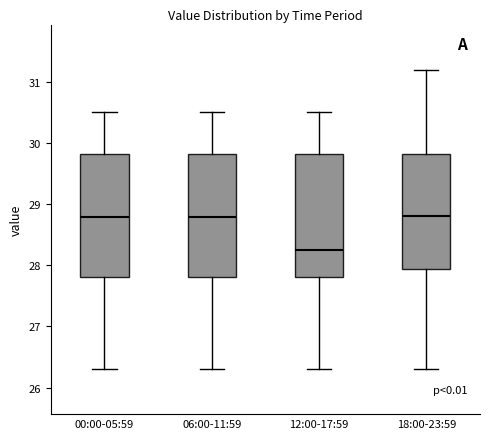

Reading left to right, transcribe this box plot: for each box, give where its median line is, the range the box spans, and where its two whiskers end, as read against the y-axis. The values are not printed on the chart, so give them approximately, as read against the axis.

00:00-05:59: median 28.8, box 27.8 to 29.8, whiskers 26.3 to 30.5
06:00-11:59: median 28.8, box 27.8 to 29.8, whiskers 26.3 to 30.5
12:00-17:59: median 28.2, box 27.8 to 29.8, whiskers 26.3 to 30.5
18:00-23:59: median 28.8, box 27.9 to 29.8, whiskers 26.3 to 31.2